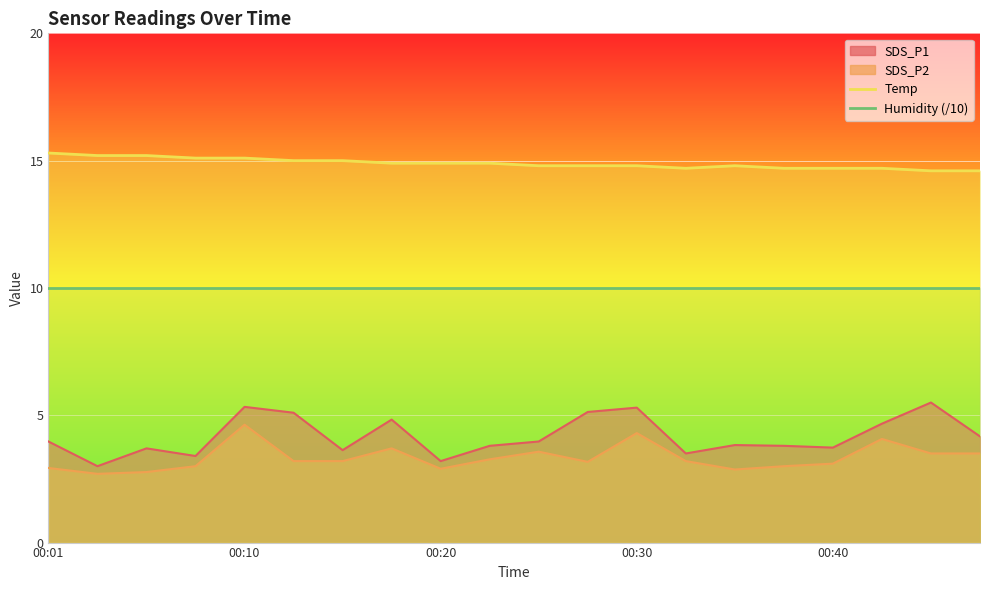

What is the value of the Temp point at the 18th from the left?

14.7